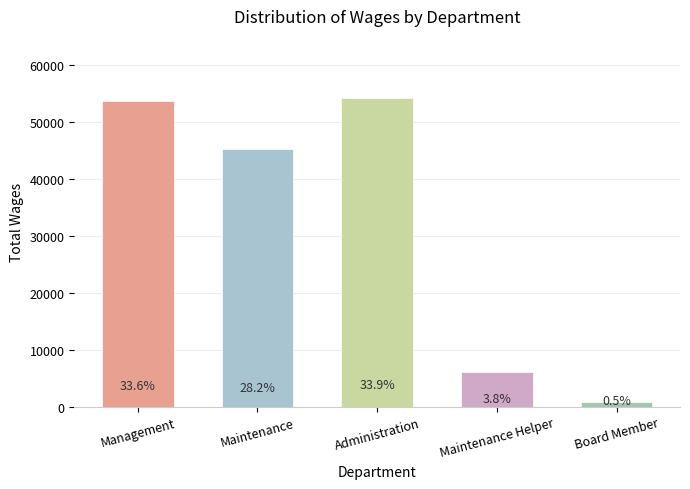

Does the chart contain any negative values?

No